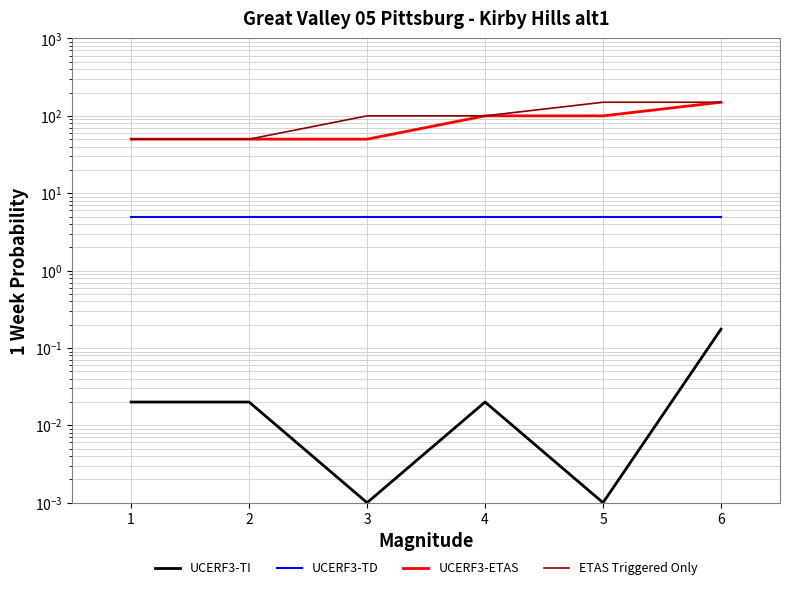

Reading left to right, extract all data points from this chart.

UCERF3-TI: 1=0.0	2=0.0	3=0.0	4=0.0	5=0.0	6=0.2
UCERF3-TD: 1=5.0	2=5.0	3=5.0	4=5.0	5=5.0	6=5.0
UCERF3-ETAS: 1=50.0	2=50.0	3=50.0	4=100.0	5=100.0	6=150.0
ETAS Triggered Only: 1=50.0	2=50.0	3=100.0	4=100.0	5=150.0	6=150.0